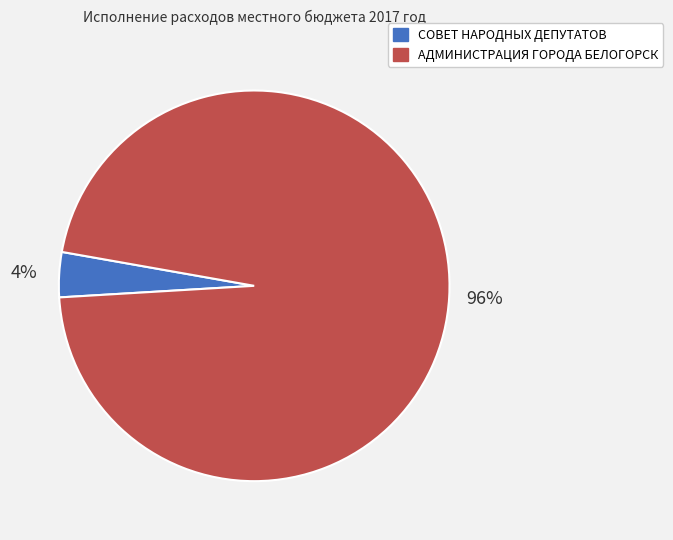

How many slices are in this pie chart?

2